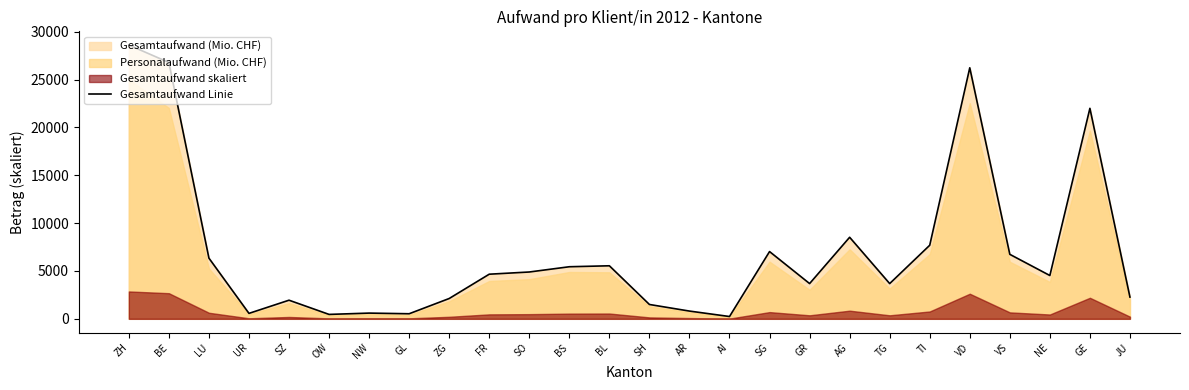

Is it true that the value at OW is 461.4?

True